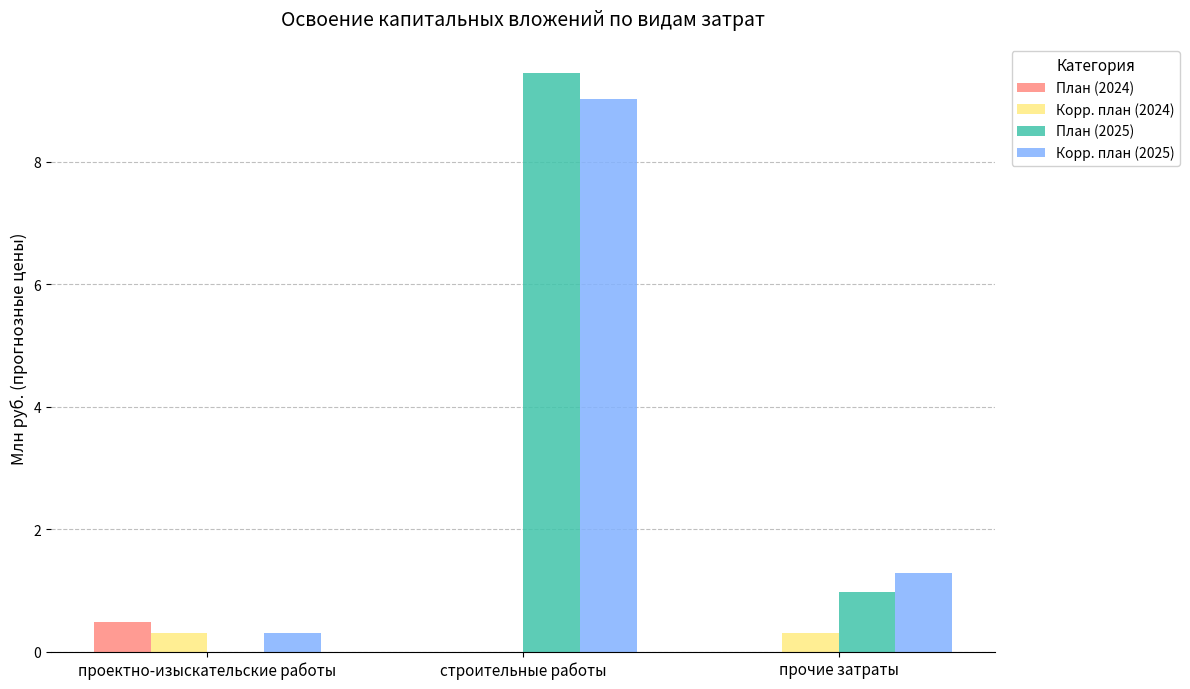

The value of План (2025) at прочие затраты is 1.0. True or false?

True